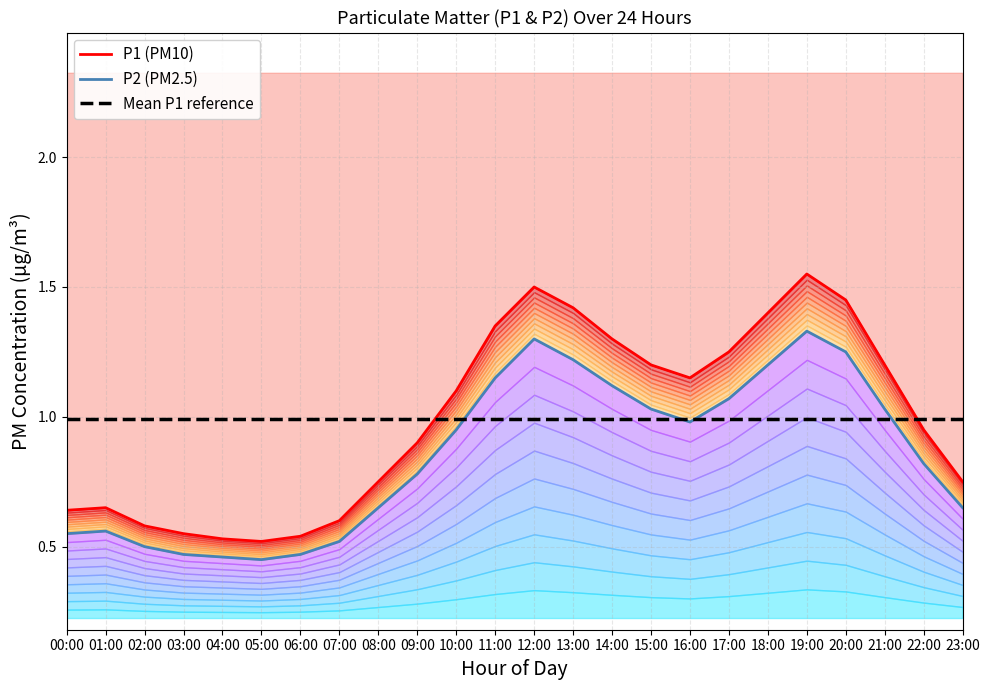

List the series in order of their peak value, highest first.

P1 (PM10), P2 (PM2.5), Mean P1 reference